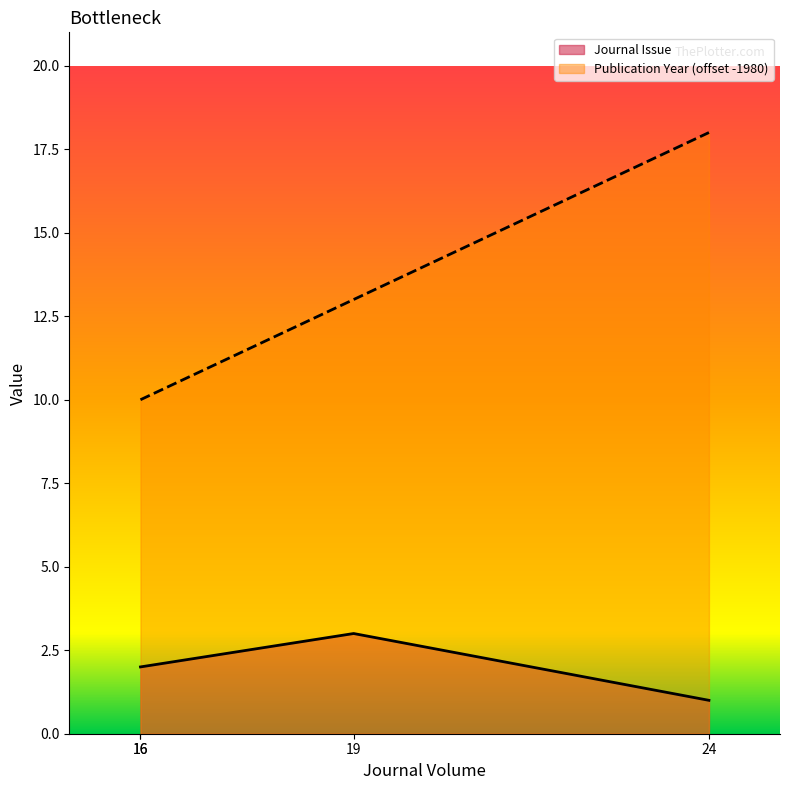

Which label corresponds to the largest value in the chart?

19